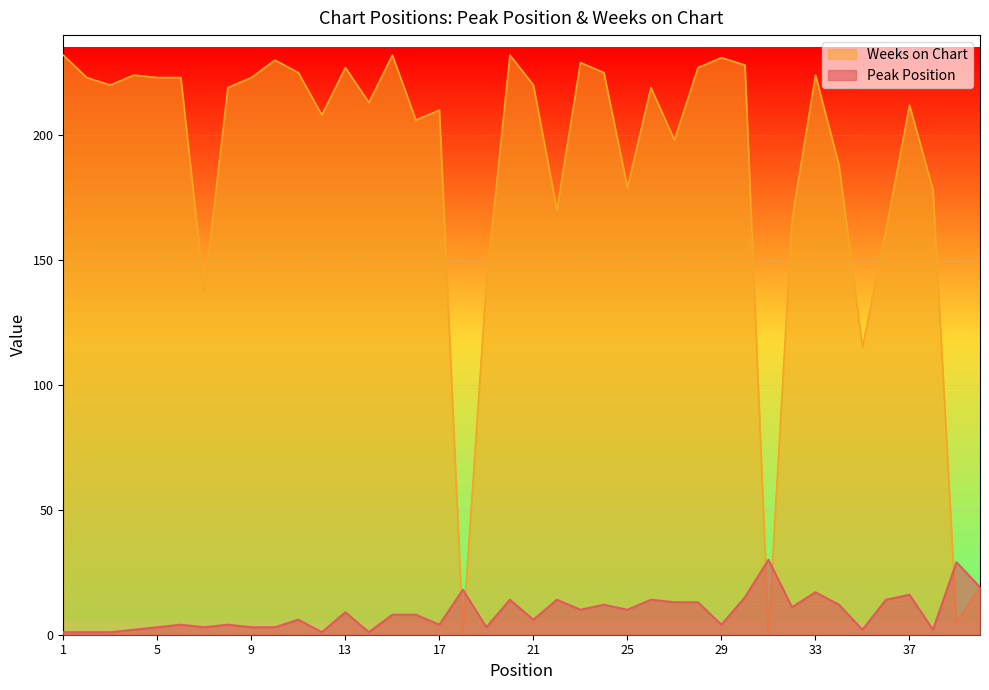

List the labels in order of Peak Position value, smallest first.

1, 2, 3, 12, 14, 4, 35, 38, 5, 7, 9, 10, 19, 6, 8, 17, 29, 11, 21, 15, 16, 13, 23, 25, 32, 24, 34, 27, 28, 20, 22, 26, 36, 30, 37, 33, 18, 40, 39, 31